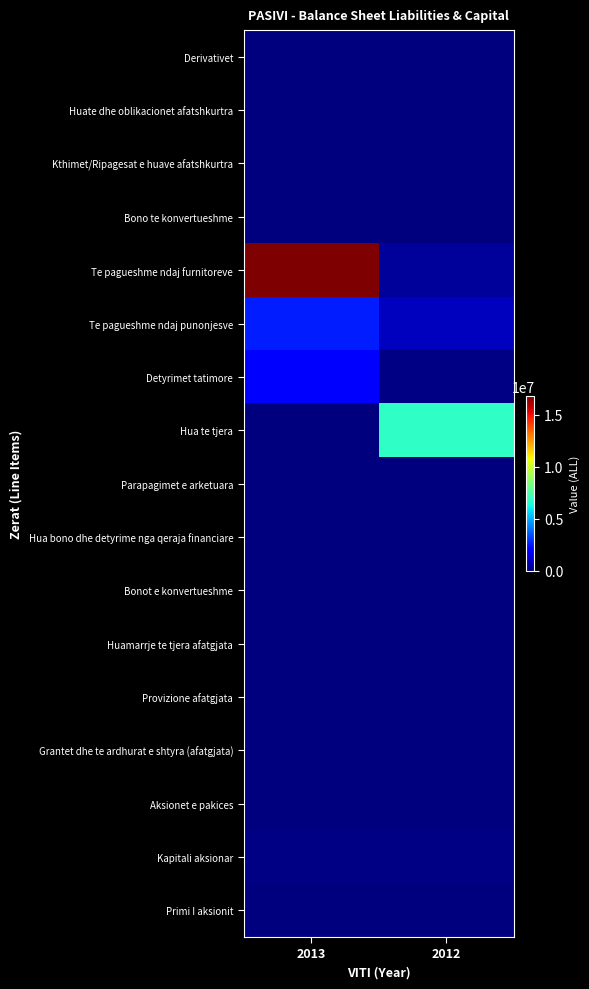

Rank the series at 2013 from highest to lowest value.

Te pagueshme ndaj furnitoreve, Te pagueshme ndaj punonjesve, Detyrimet tatimore, Kapitali aksionar, Derivativet, Huate dhe oblikacionet afatshkurtra, Kthimet/Ripagesat e huave afatshkurtra, Bono te konvertueshme, Hua te tjera, Parapagimet e arketuara, Hua bono dhe detyrime nga qeraja financiare, Bonot e konvertueshme, Huamarrje te tjera afatgjata, Provizione afatgjata, Grantet dhe te ardhurat e shtyra (afatgjata), Aksionet e pakices, Primi I aksionit